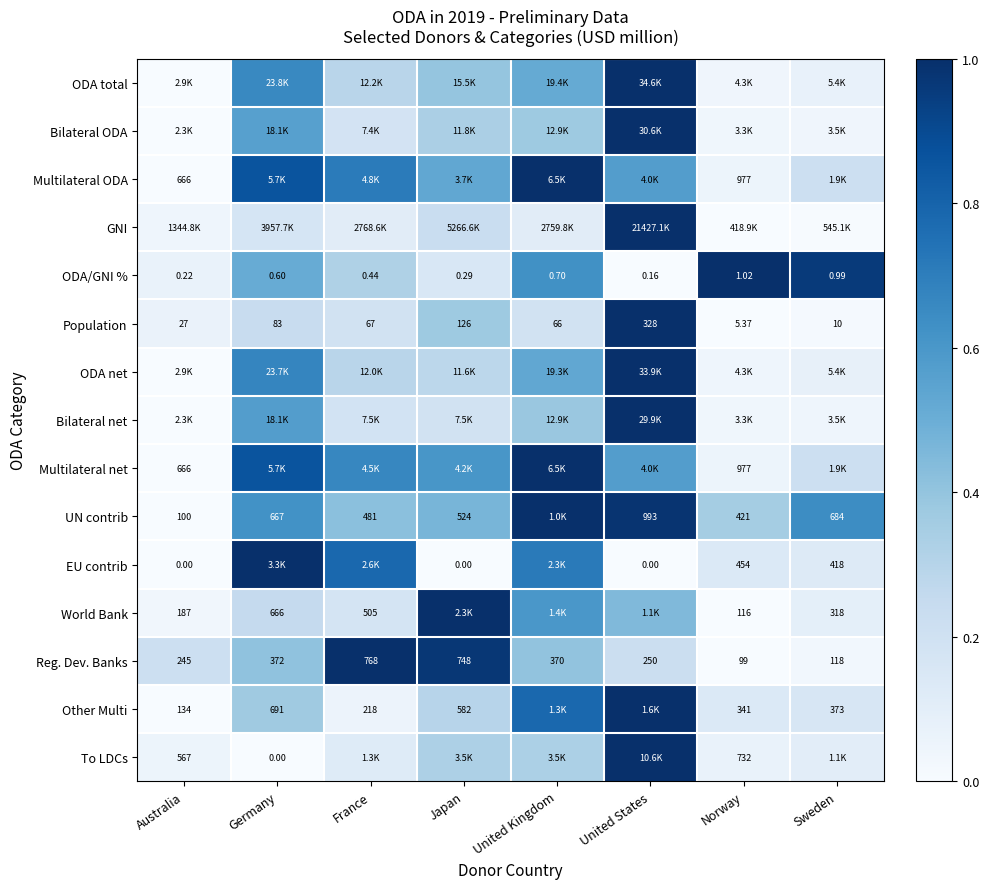

At which label does Reg. Dev. Banks first exceed 370?

Germany